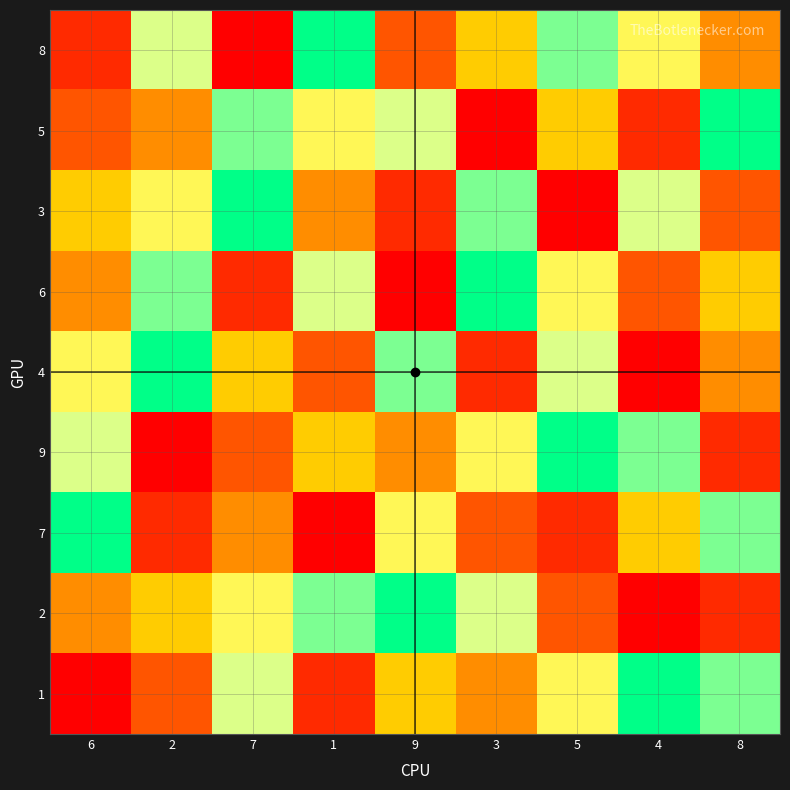

Reading left to right, list all the values displayed in this chart.

8: 6=2	2=7	7=1	1=9	9=3	3=5	5=8	4=6	8=4
5: 6=3	2=4	7=8	1=6	9=7	3=1	5=5	4=2	8=9
3: 6=5	2=6	7=9	1=4	9=2	3=8	5=1	4=7	8=3
6: 6=4	2=8	7=2	1=7	9=1	3=9	5=6	4=3	8=5
4: 6=6	2=9	7=5	1=3	9=8	3=2	5=7	4=1	8=4
9: 6=7	2=1	7=3	1=5	9=4	3=6	5=9	4=8	8=2
7: 6=9	2=2	7=4	1=1	9=6	3=3	5=2	4=5	8=8
2: 6=4	2=5	7=6	1=8	9=9	3=7	5=3	4=1	8=2
1: 6=1	2=3	7=7	1=2	9=5	3=4	5=6	4=9	8=8